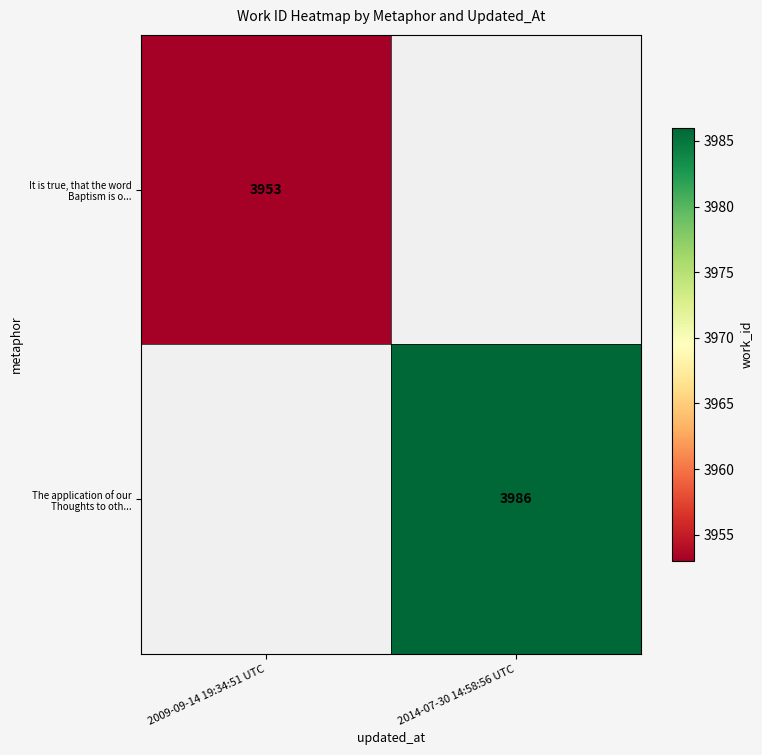

The The application of our Thoughts to oth... series shows 1183 at 2014-07-30 14:58:56 UTC. True or false?

False